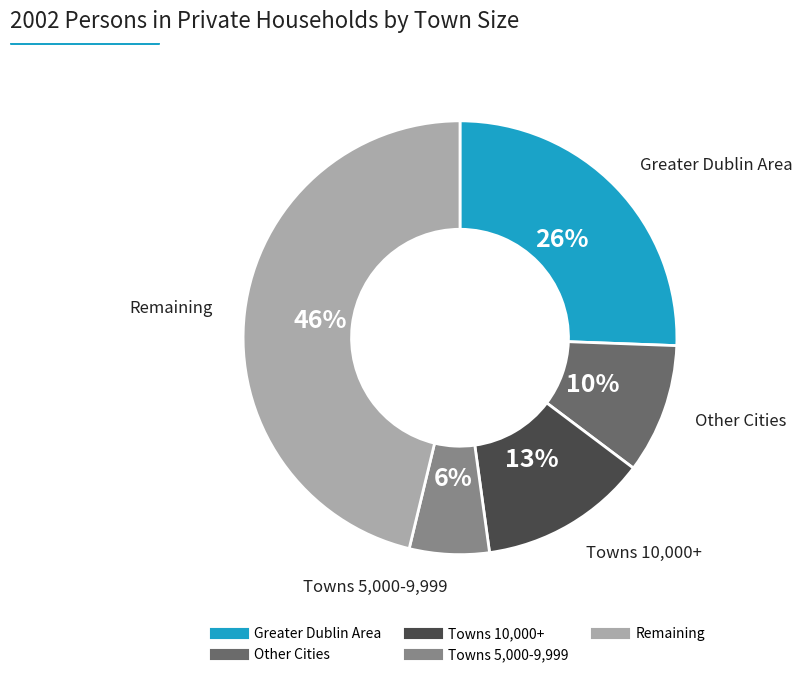

Does any single category account for the majority?

No